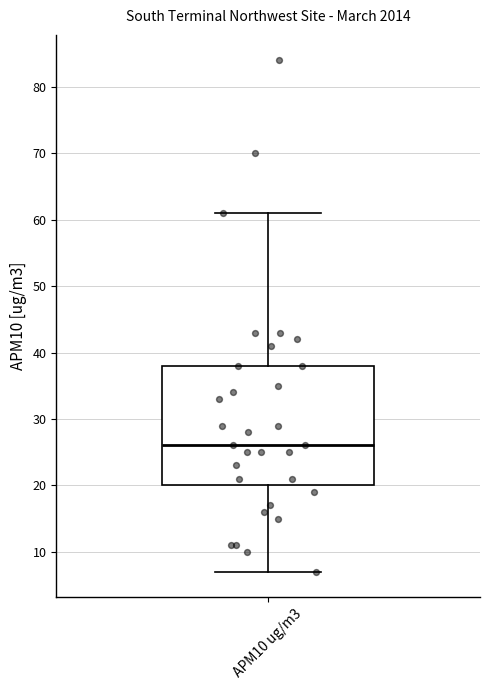

Read this box plot against the y-axis: the position of the median line, the range covered by the box, and the ends of both whiskers. The values are not printed on the chart, so give them approximately, as read against the axis.

median 26, box 20 to 38, whiskers 7 to 61